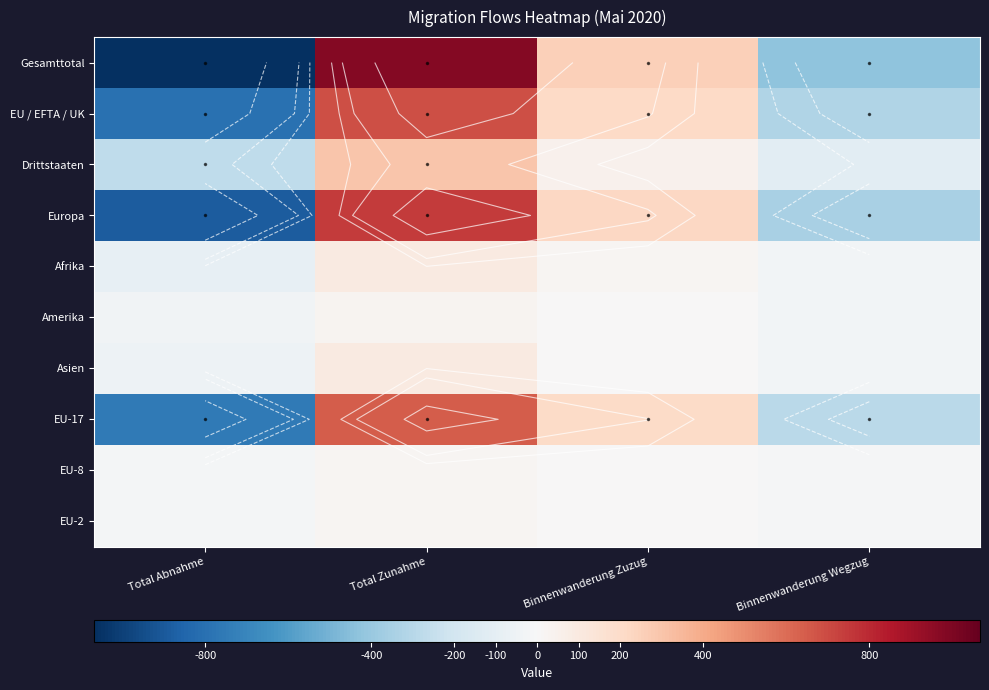

The EU-8 series shows -16 at Binnenwanderung Wegzug. True or false?

True